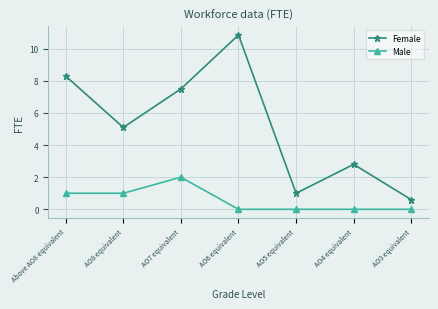

Which category has the highest value in the Male series?

AO7 equivalent